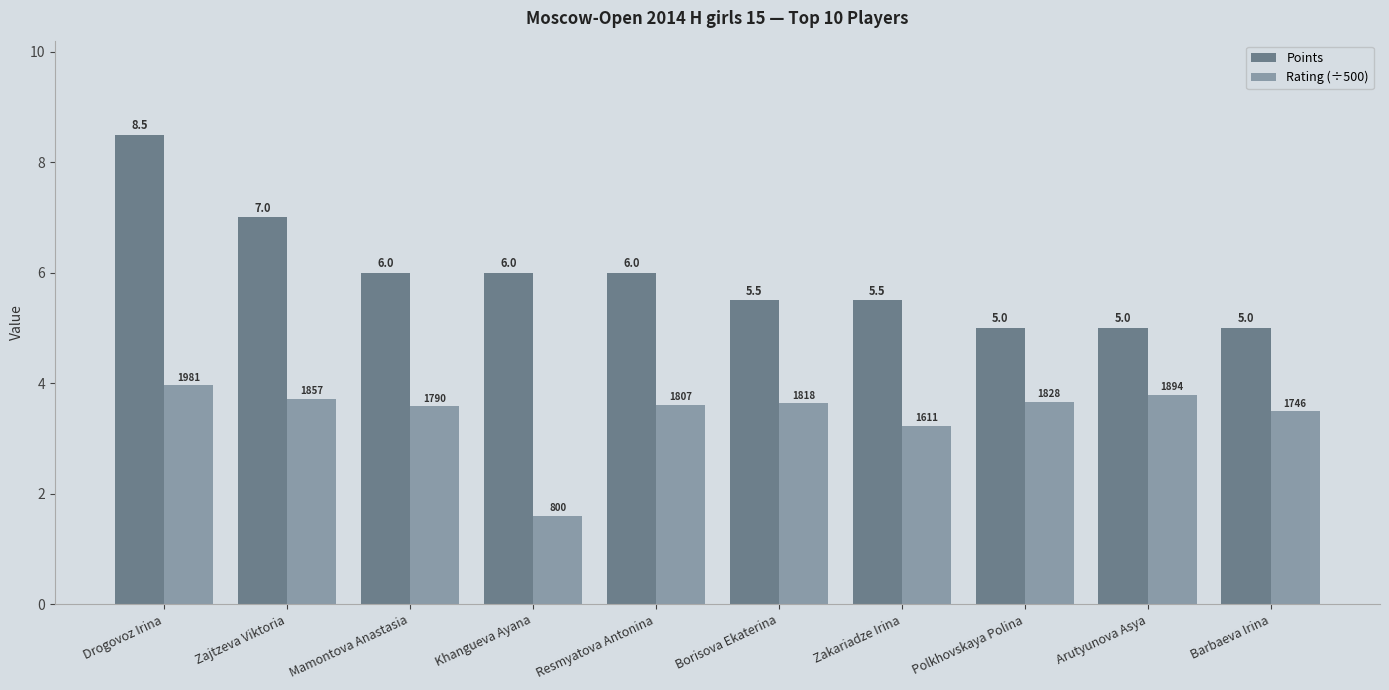

What position from the right is Mamontova Anastasia?

8